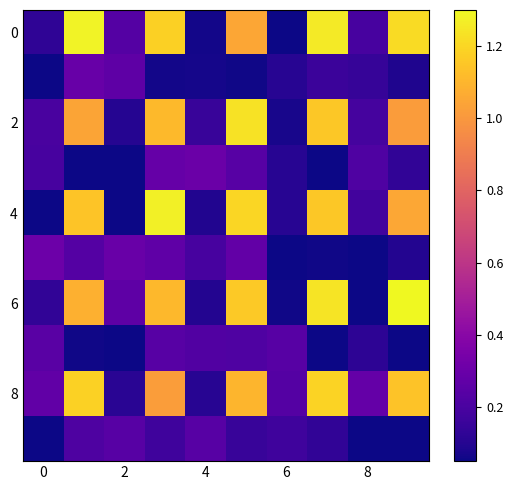

How many categories are shown in the chart?

10